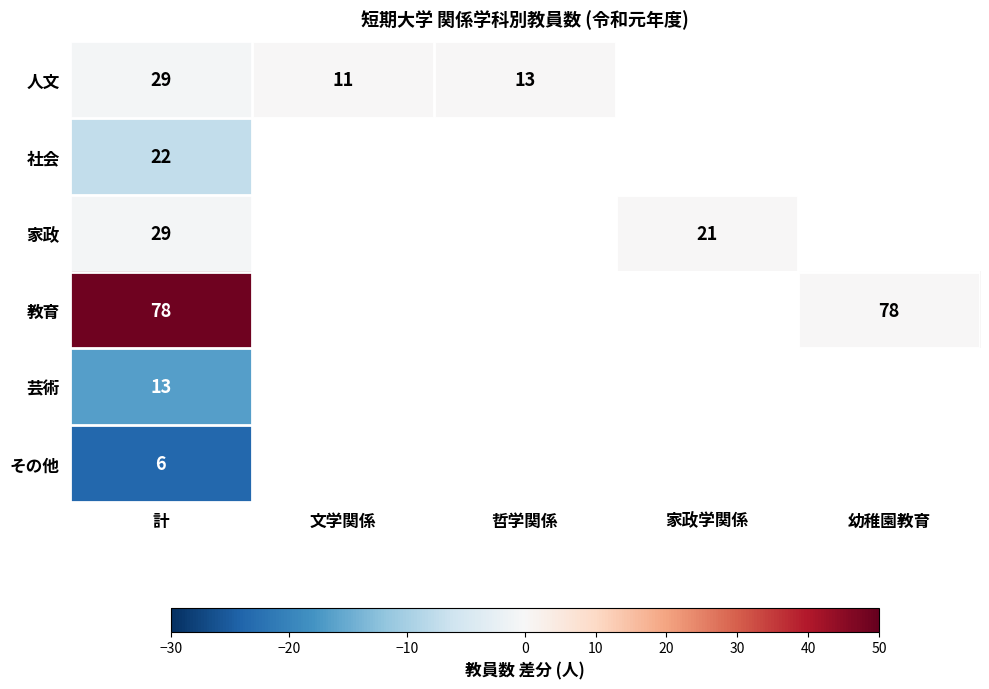

What is the total value across all series at 計?

177